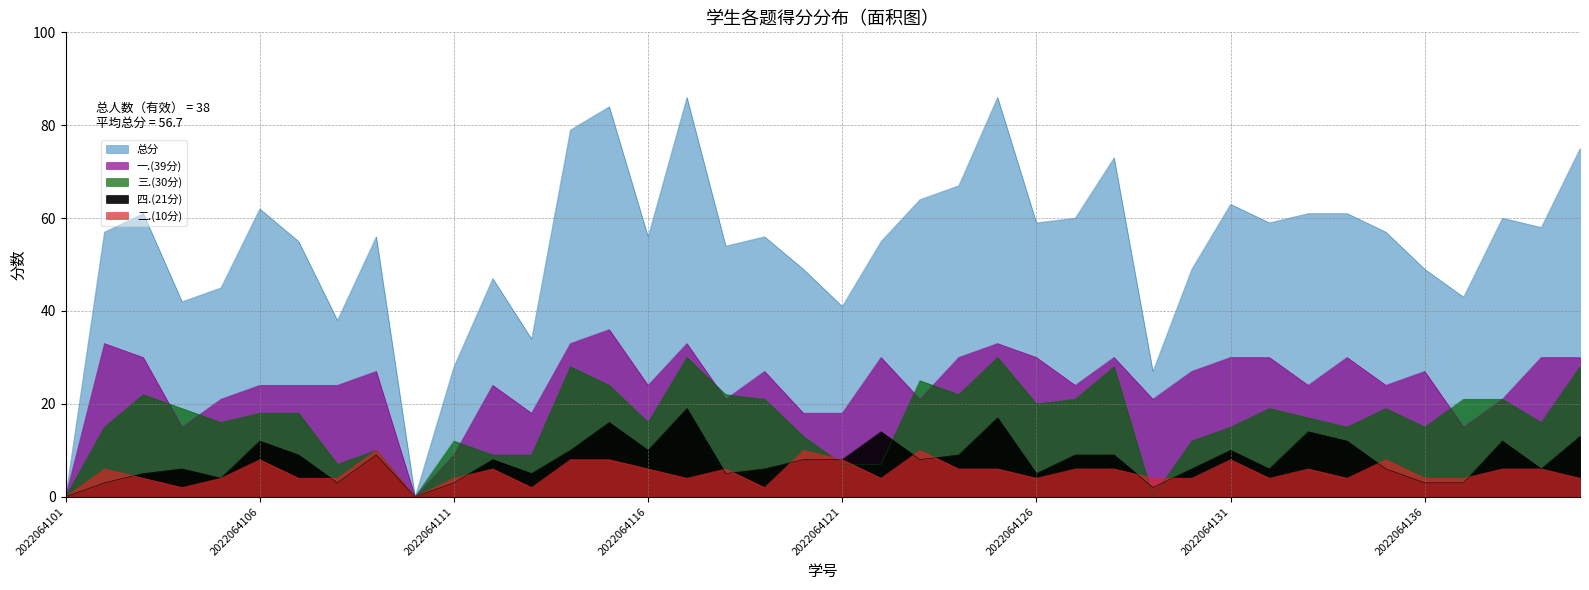

Does the chart have visible grid lines?

Yes